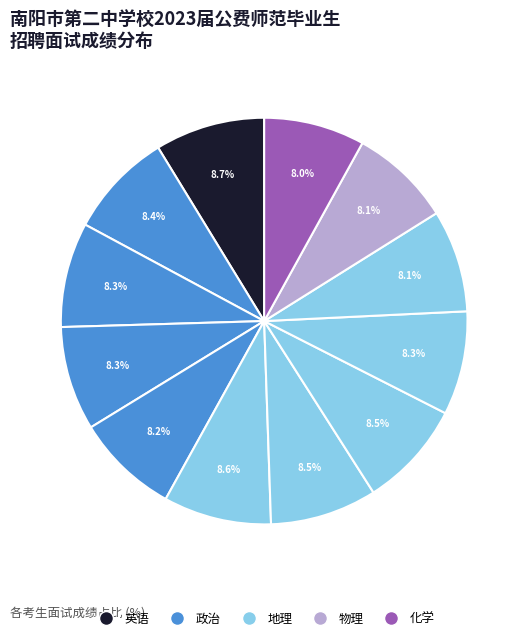

How many slices are in this pie chart?

12